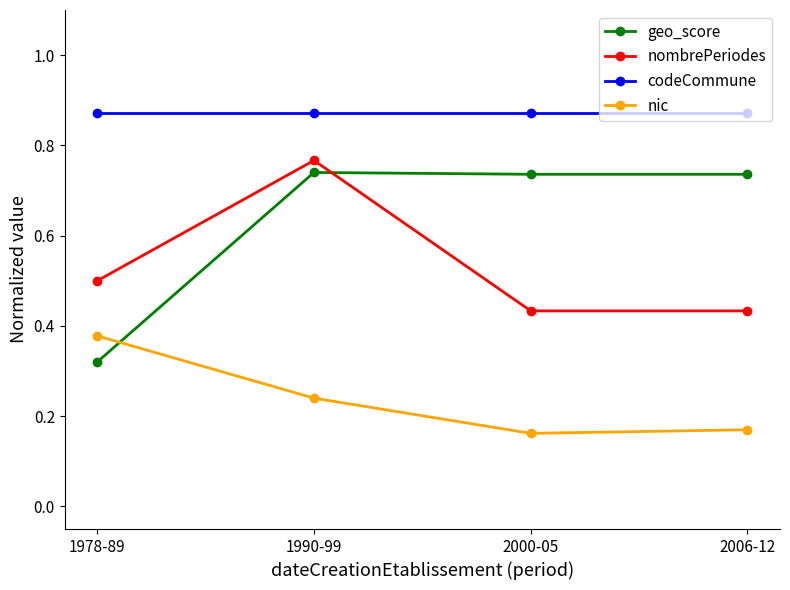

The nic series shows 0.1 at 1978-89. True or false?

False